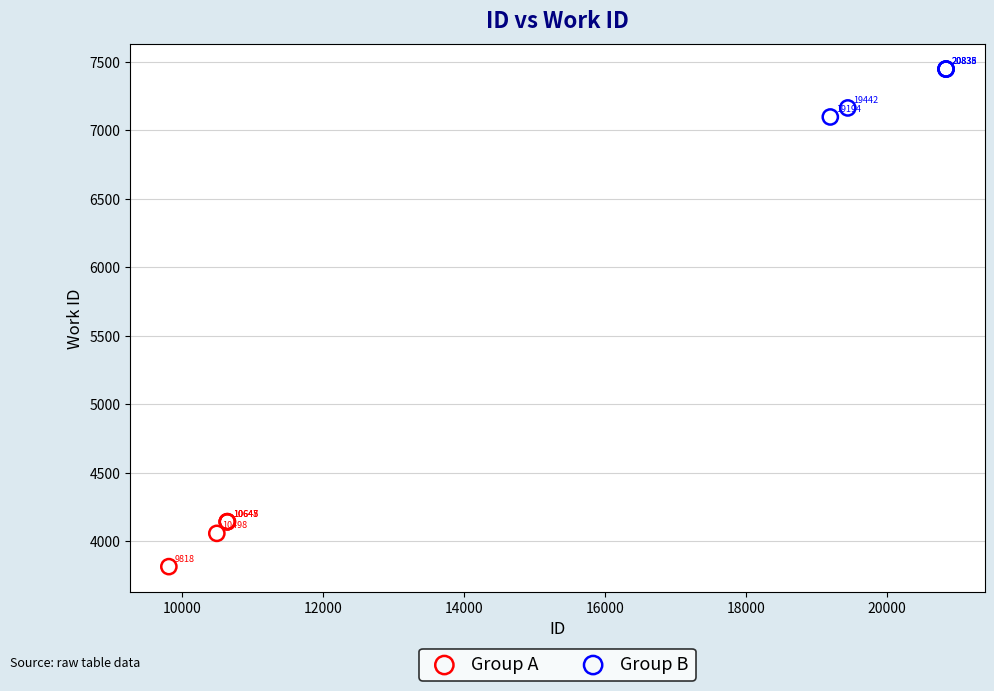

What are all the series names shown in the legend?

Group A, Group B